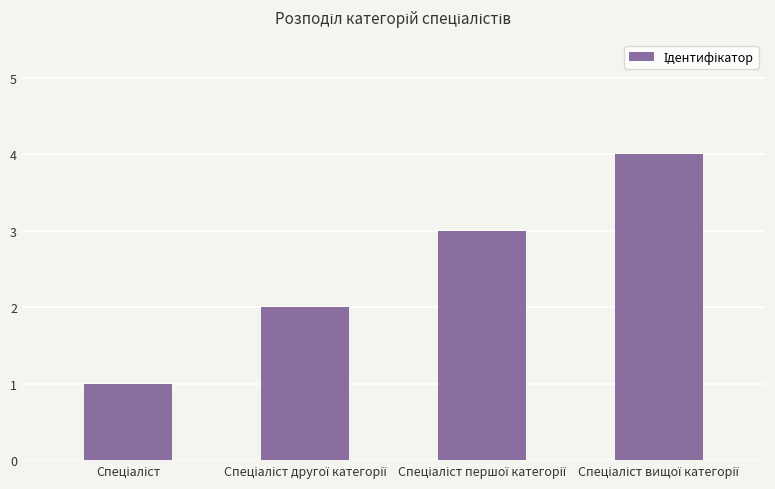

What is the greatest value displayed?

4